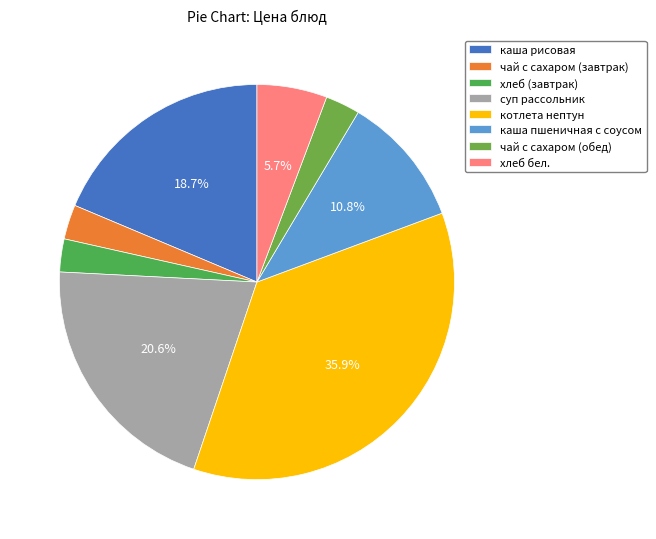

True or false: каша рисовая accounts for 5% of the total.

False